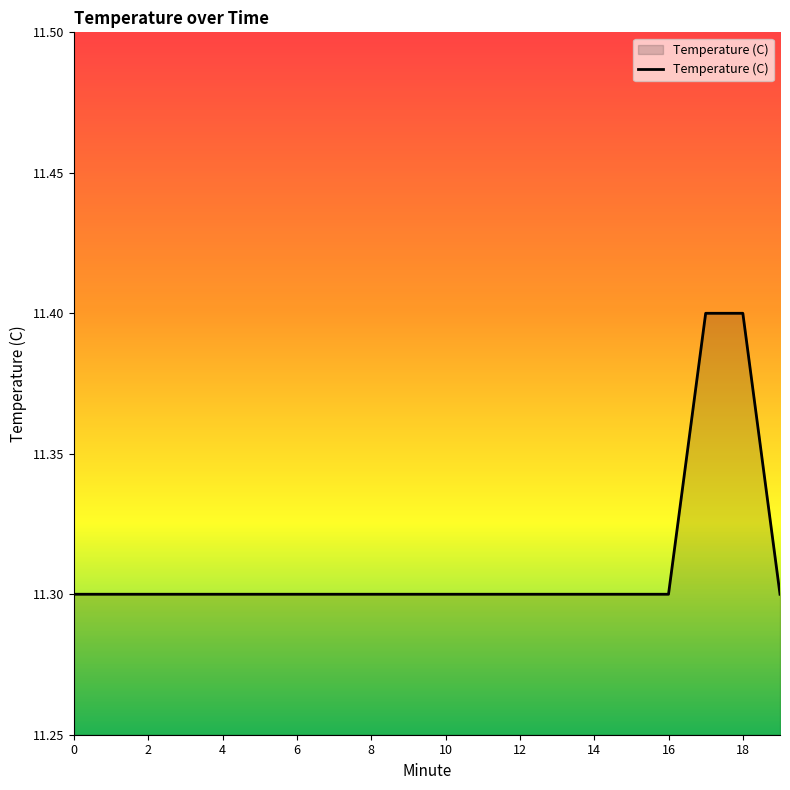

What is the difference between the second highest and minimum values?

0.1